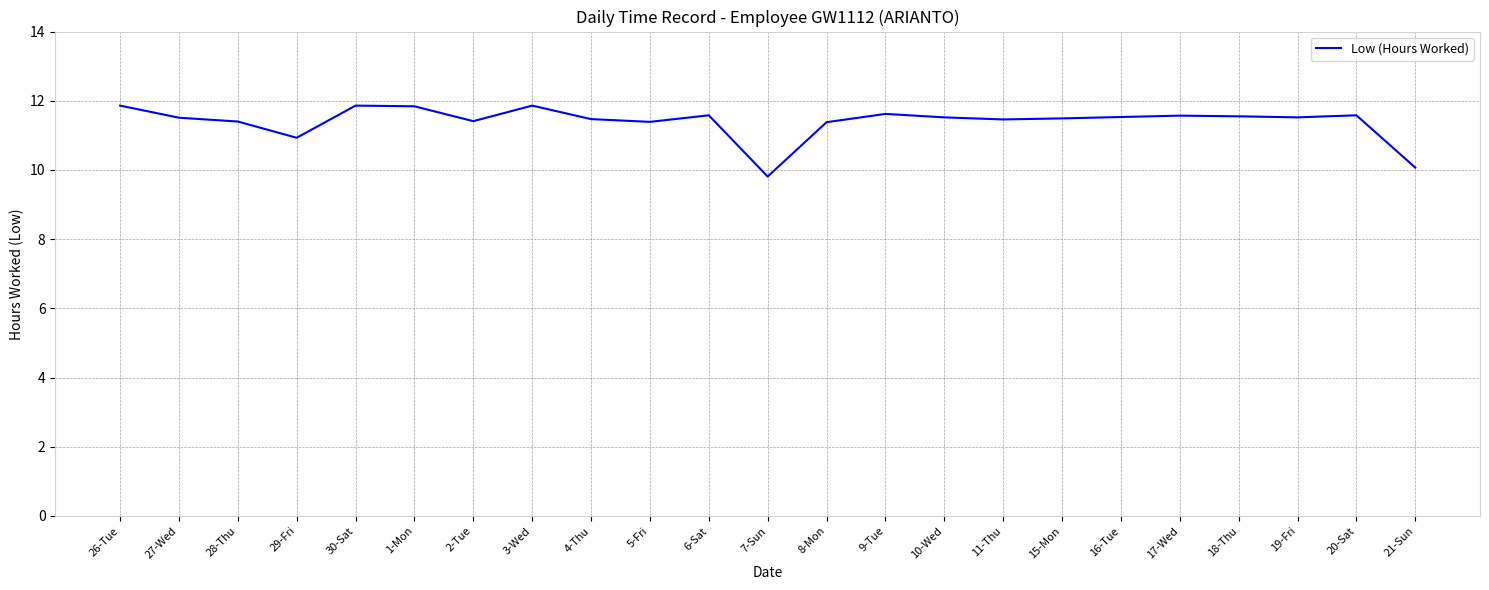

What position from the left is 8-Mon?

13